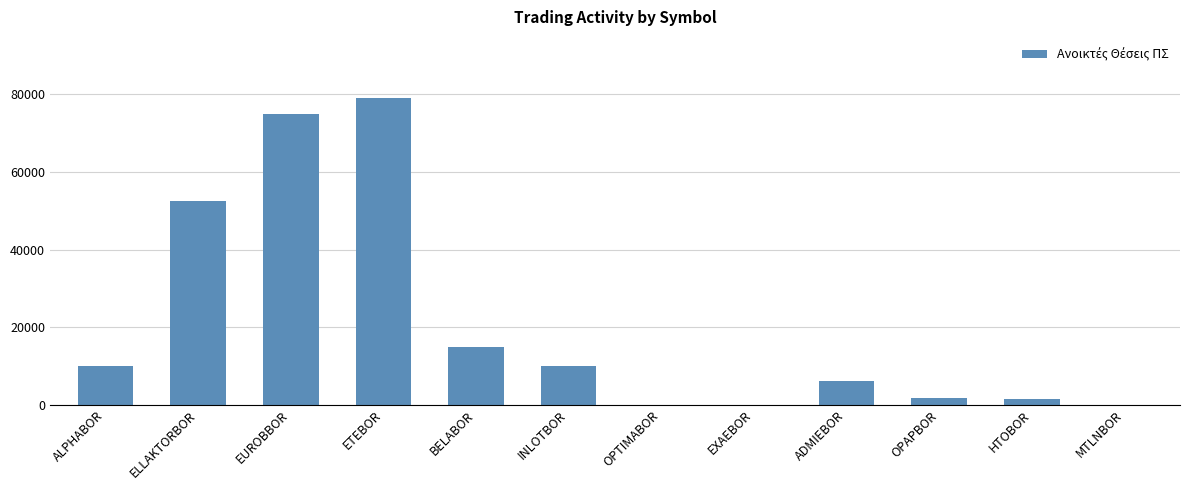

How many data points does each series have?

12